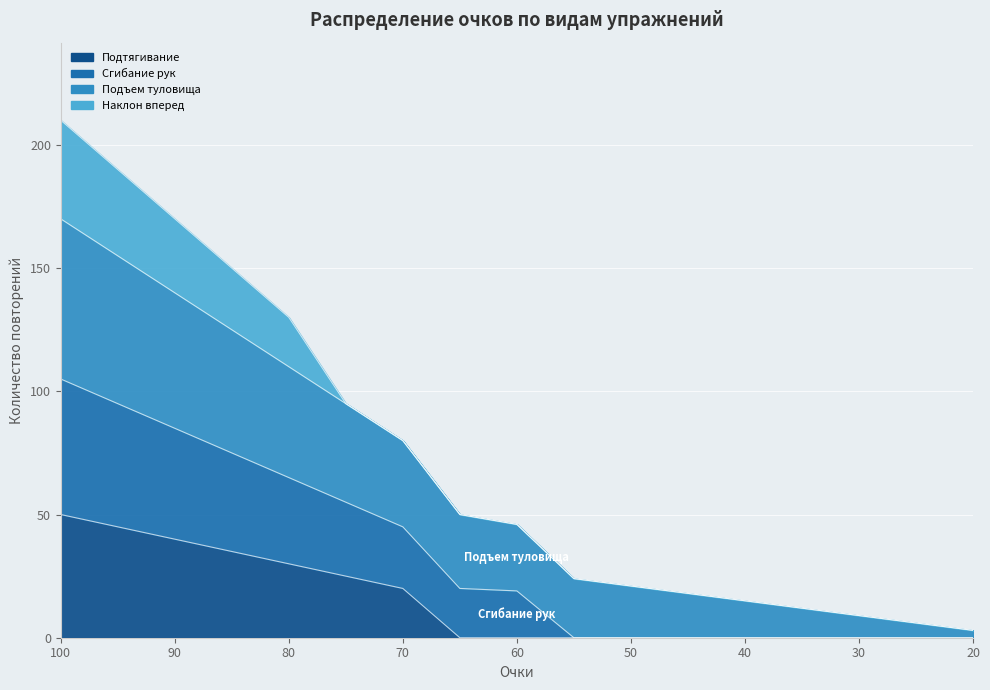

Which series has the widest spread of values?

Сгибание рук